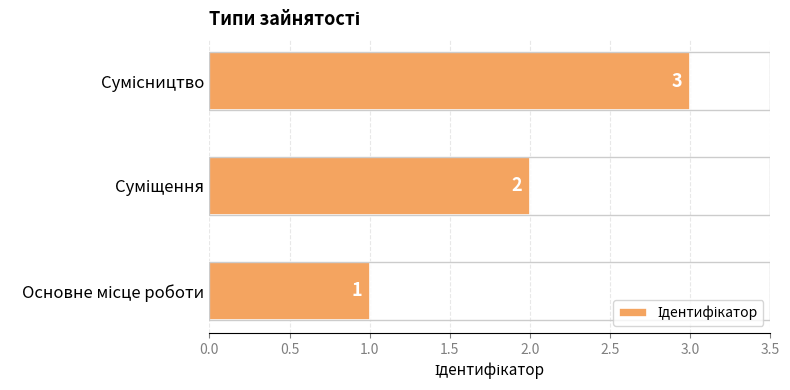

What is the average value?

2